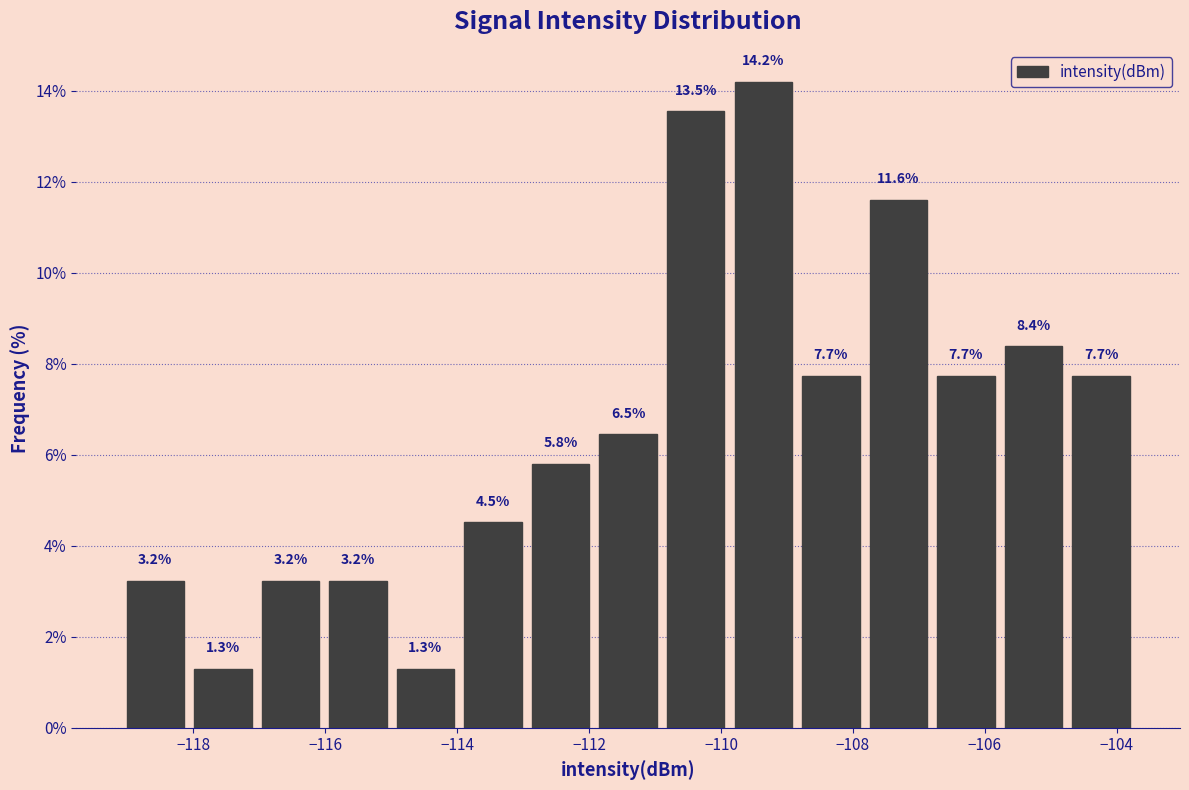

Reading left to right, list every bar in this chart as the range it spans on the x-axis followed by its height. The bar edges are not printed on the chart, so give them approximately, as read against the axis.

-119.0 to -118.0: 3.2
-118.0 to -117.0: 1.3
-117.0 to -116.0: 3.2
-116.0 to -115.0: 3.2
-115.0 to -114.0: 1.3
-114.0 to -113.0: 4.5
-113.0 to -112.0: 5.8
-112.0 to -110.8: 6.5
-110.8 to -109.8: 13.5
-109.8 to -108.8: 14.2
-108.8 to -107.8: 7.7
-107.8 to -106.8: 11.6
-106.8 to -105.8: 7.7
-105.8 to -104.8: 8.4
-104.8 to -103.8: 7.7